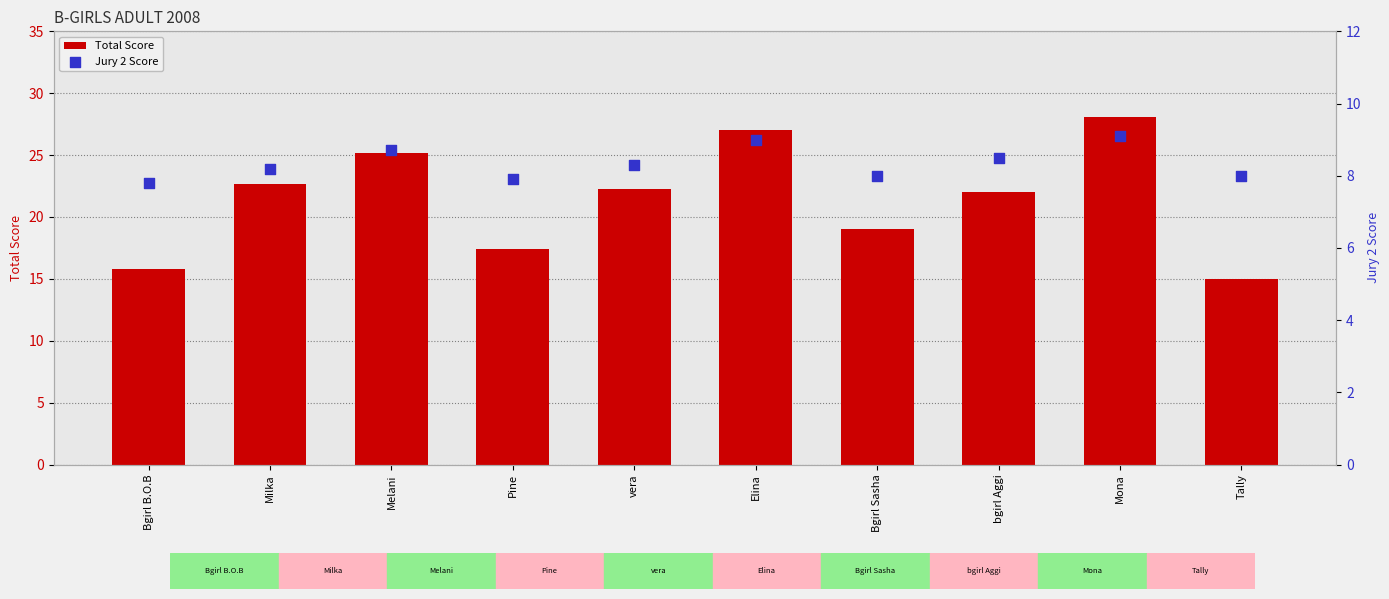

Is the value of Total Score at Bgirl B.O.B greater than the value of Jury 2 Score at Pine?

Yes